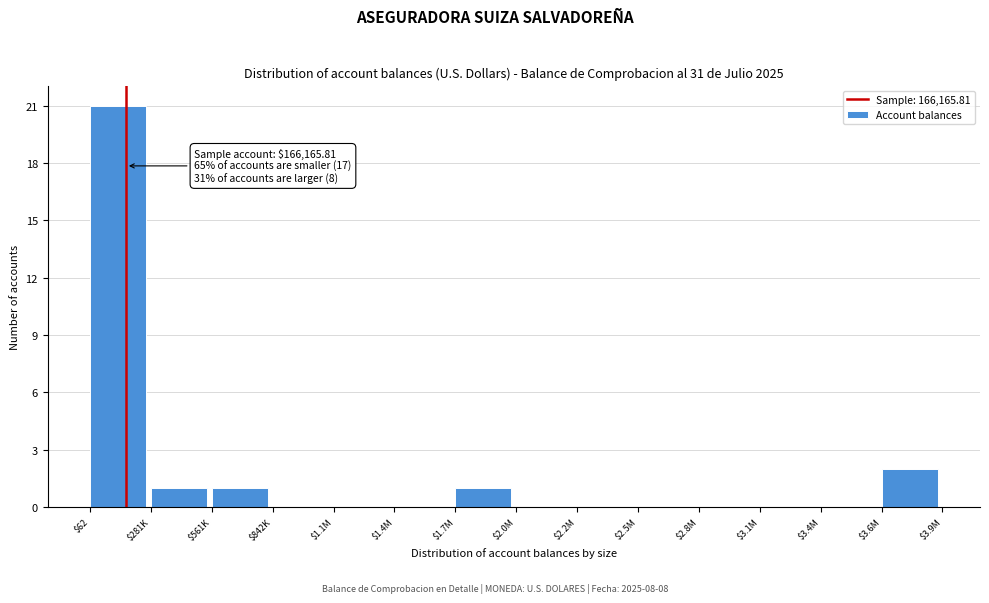

Which category has the highest value across all series?

$62